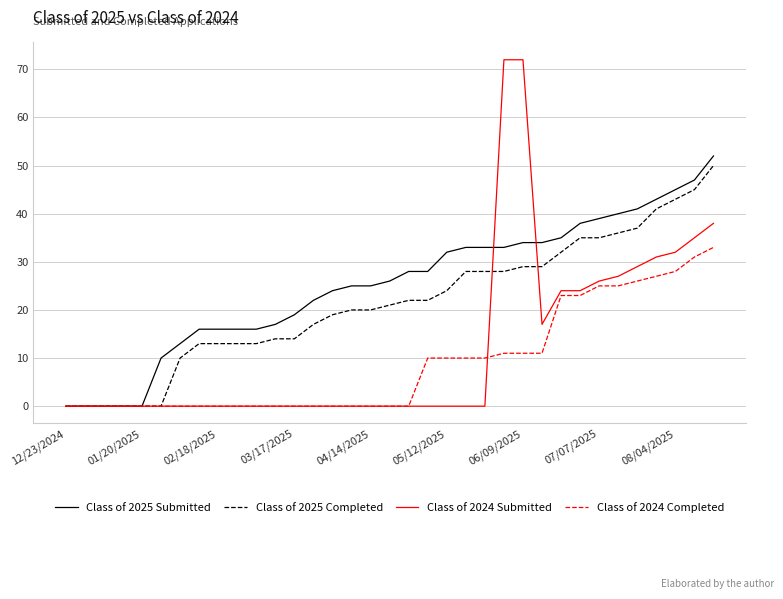

Reading left to right, list all the values displayed in this chart.

Class of 2025 Submitted: 0	0	0	0	0	10	13	16	16	16	16	17	19	22	24	25	25	26	28	28	32	33	33	33	34	34	35	38	39	40	41	43	45	47	52
Class of 2025 Completed: 0	0	0	0	0	0	10	13	13	13	13	14	14	17	19	20	20	21	22	22	24	28	28	28	29	29	32	35	35	36	37	41	43	45	50
Class of 2024 Submitted: 0	0	0	0	0	0	0	0	0	0	0	0	0	0	0	0	0	0	0	0	0	0	0	72	72	17	24	24	26	27	29	31	32	35	38
Class of 2024 Completed: 0	0	0	0	0	0	0	0	0	0	0	0	0	0	0	0	0	0	0	10	10	10	10	11	11	11	23	23	25	25	26	27	28	31	33